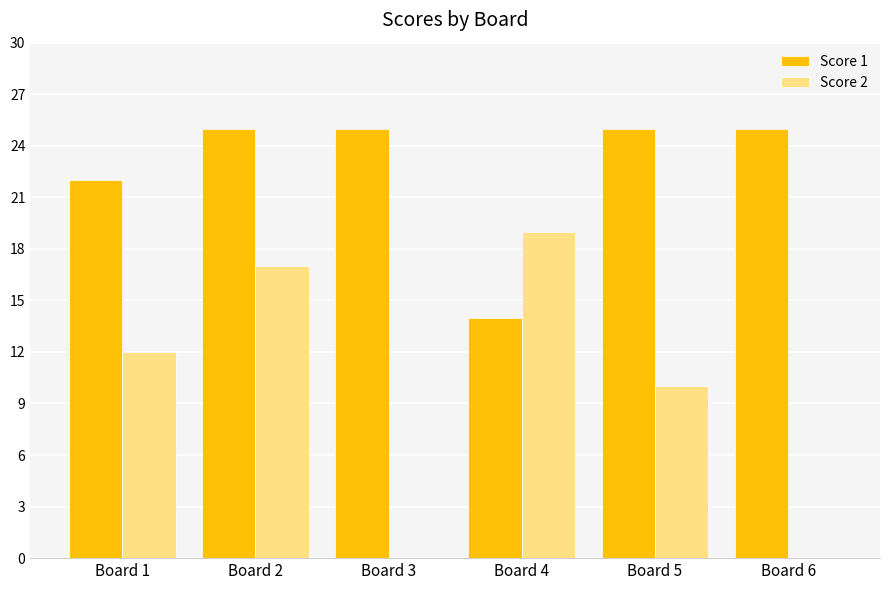

How many data points does each series have?

6